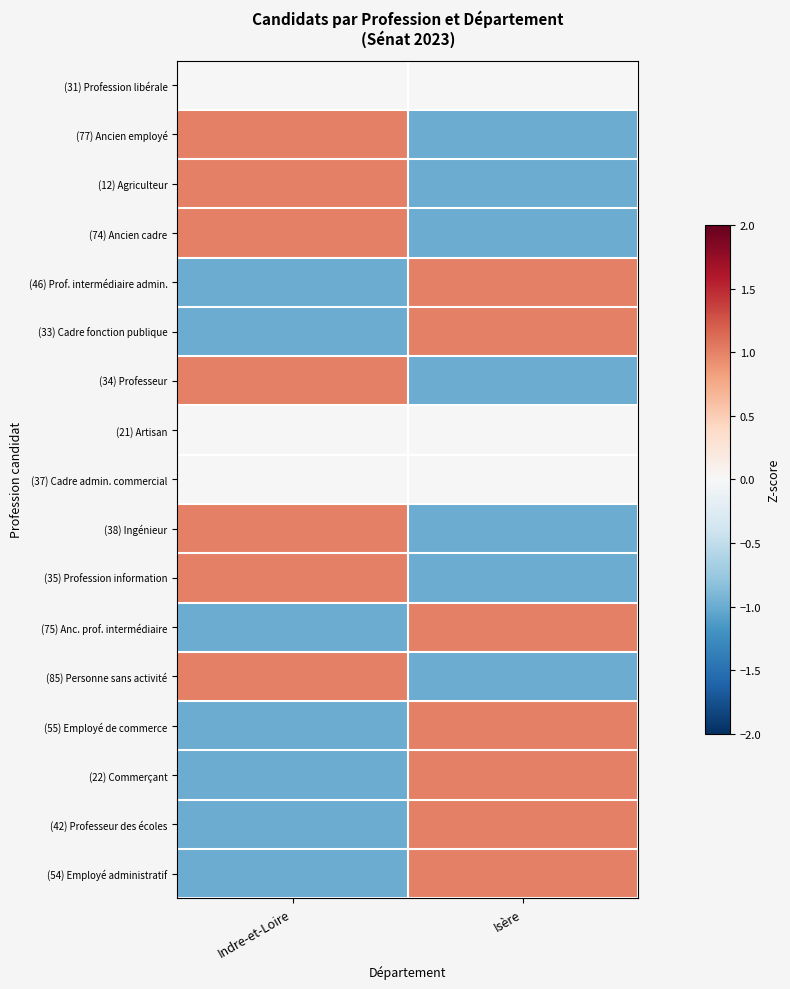

What is the minimum value shown in the chart?

-1